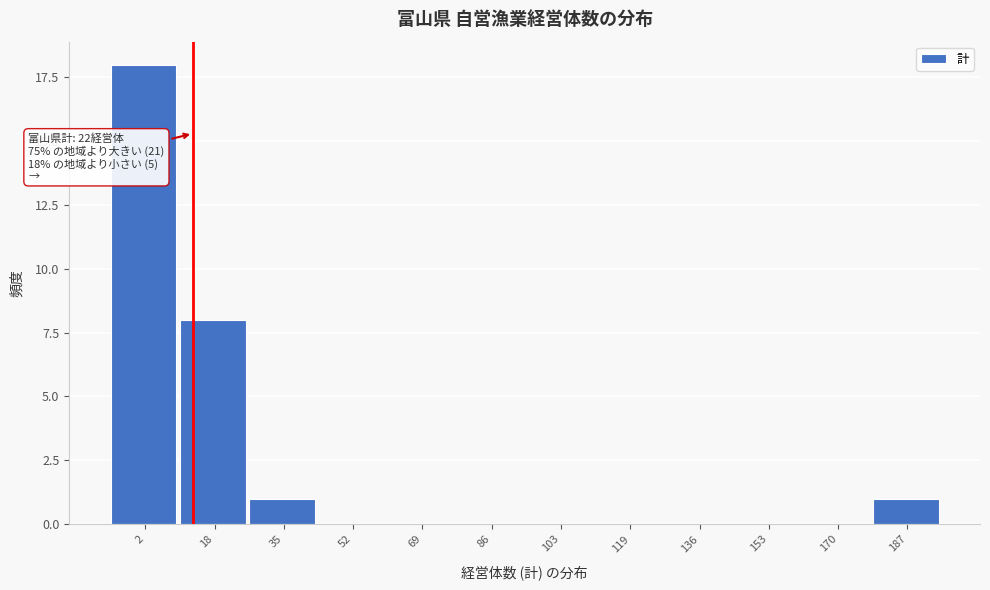

Reading right to left, transcribe all the data shown in this chart.

187=1	170=0	153=0	136=0	119=0	103=0	86=0	69=0	52=0	35=1	18=8	2=18